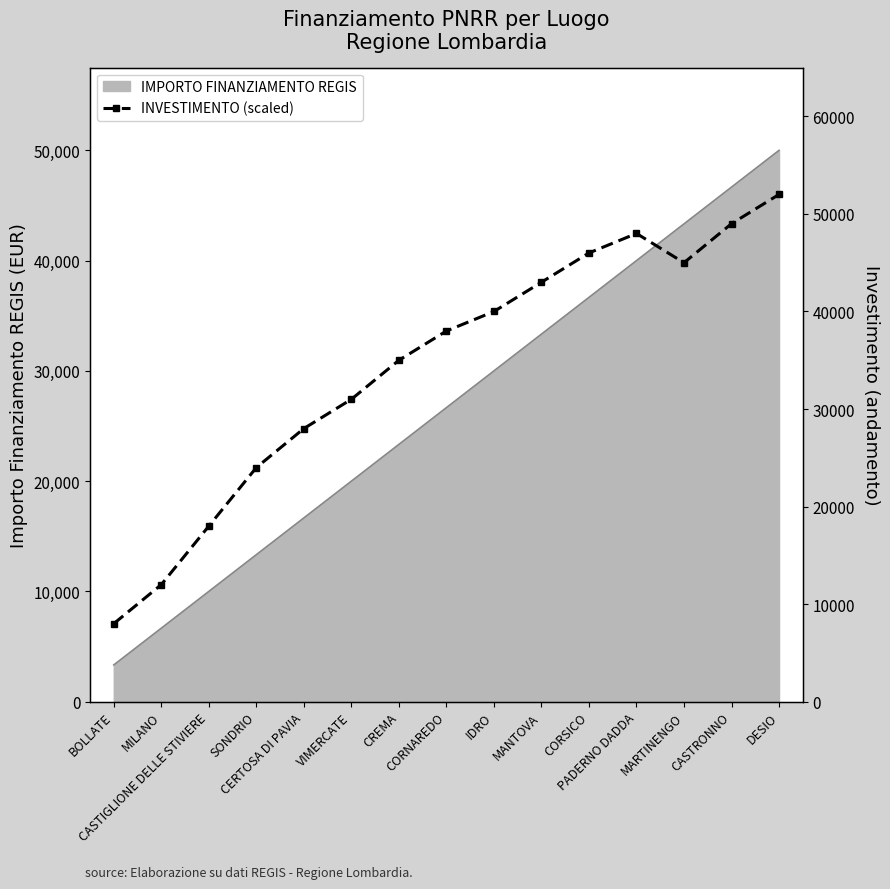

Where is the first local maximum?

PADERNO DADDA